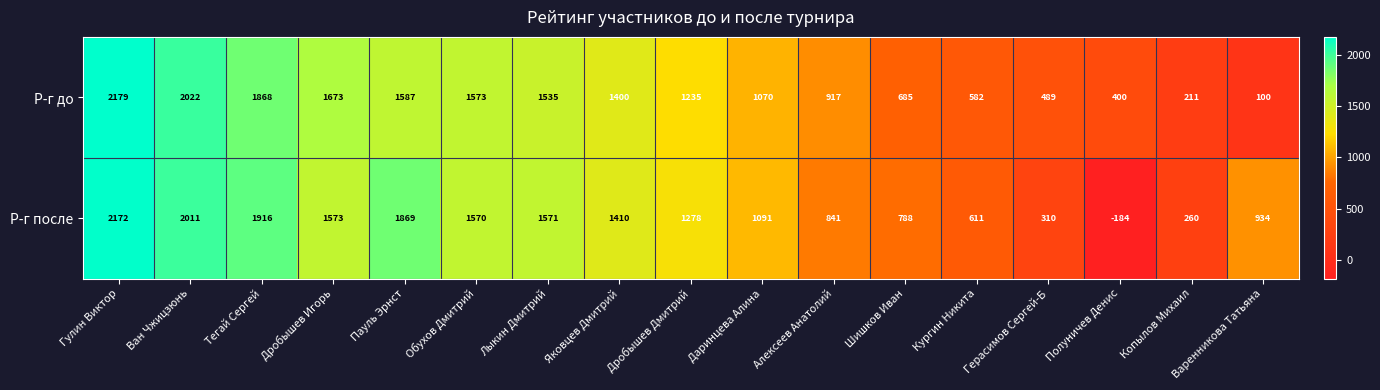

The Р-г после series shows 2130 at Лыкин Дмитрий. True or false?

False